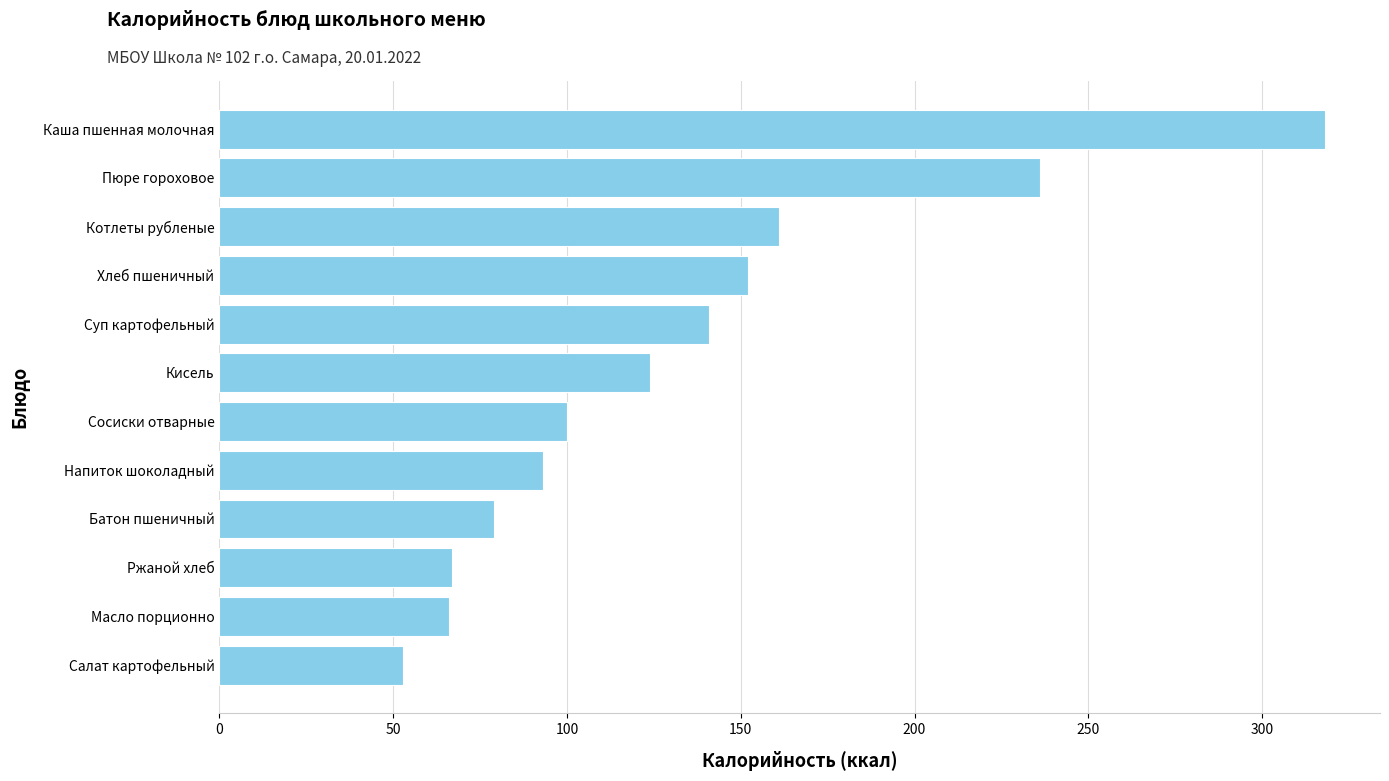

What is the ratio of the value at Хлеб пшеничный to the value at Пюре гороховое?

0.6